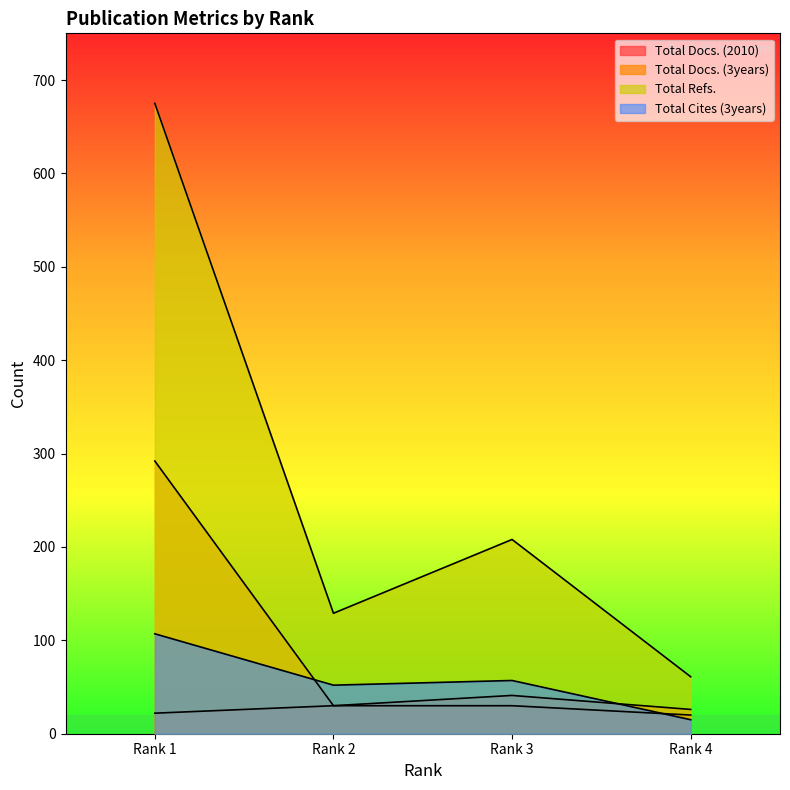

Count the number of categories in the chart.

4